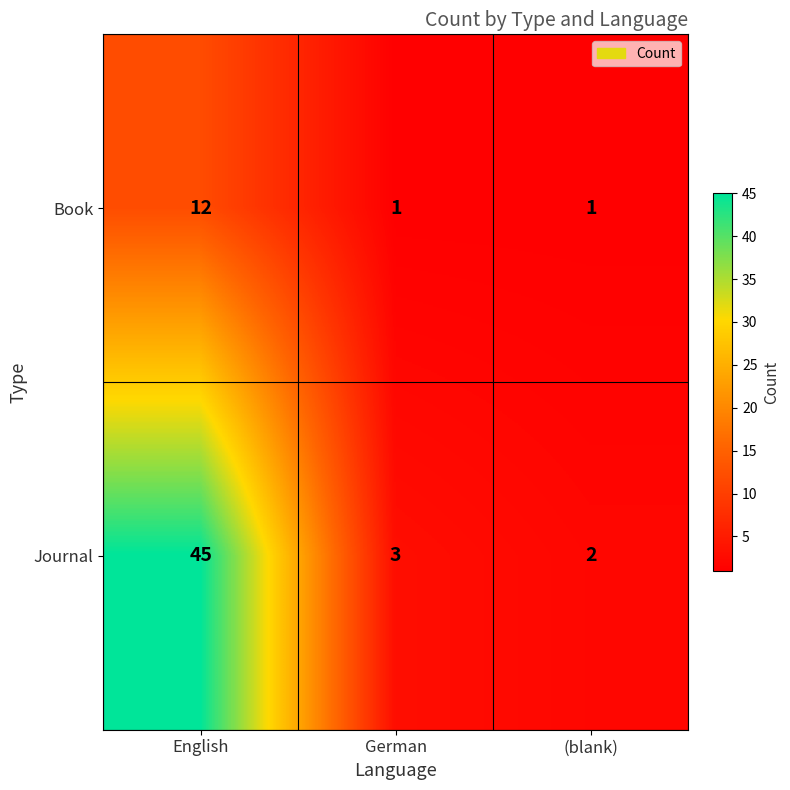

How many data points does each series have?

3